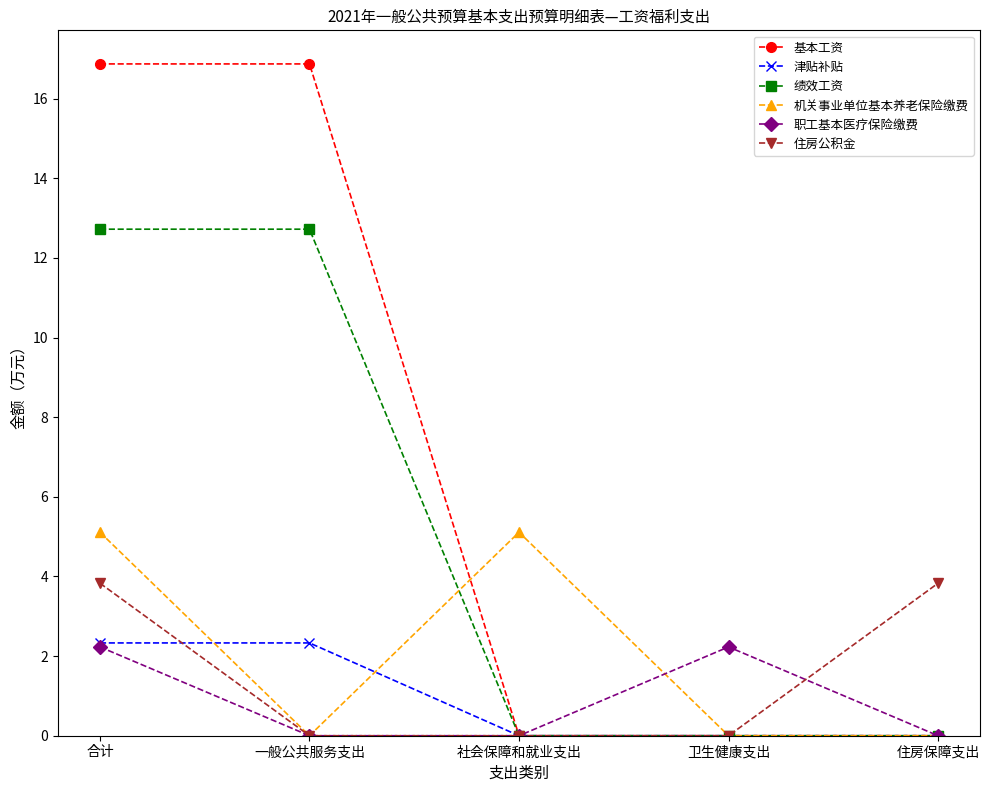

Is the value of 住房公积金 at 社会保障和就业支出 greater than the value of 津贴补贴 at 合计?

No